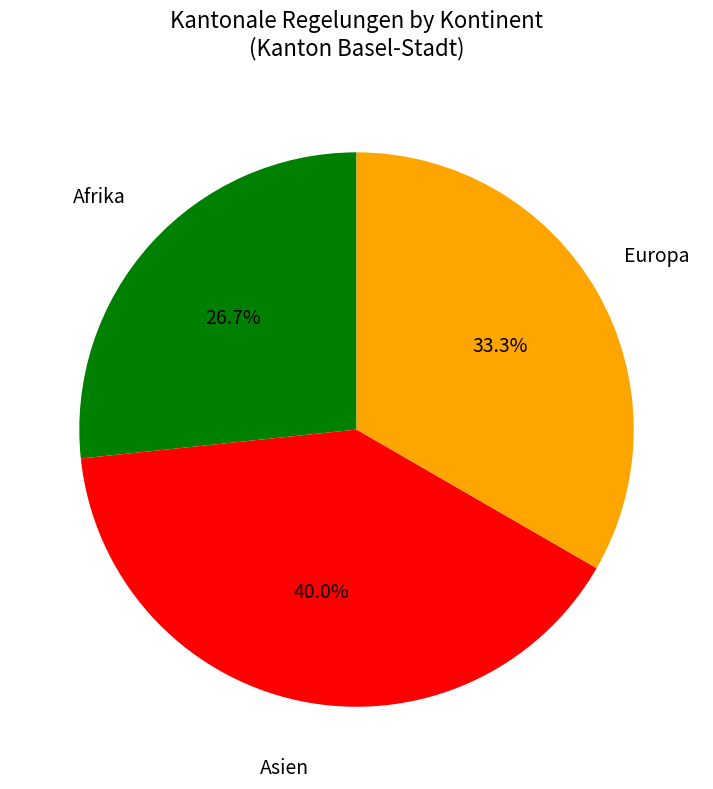

Is there any slice that represents more than half of the pie?

No